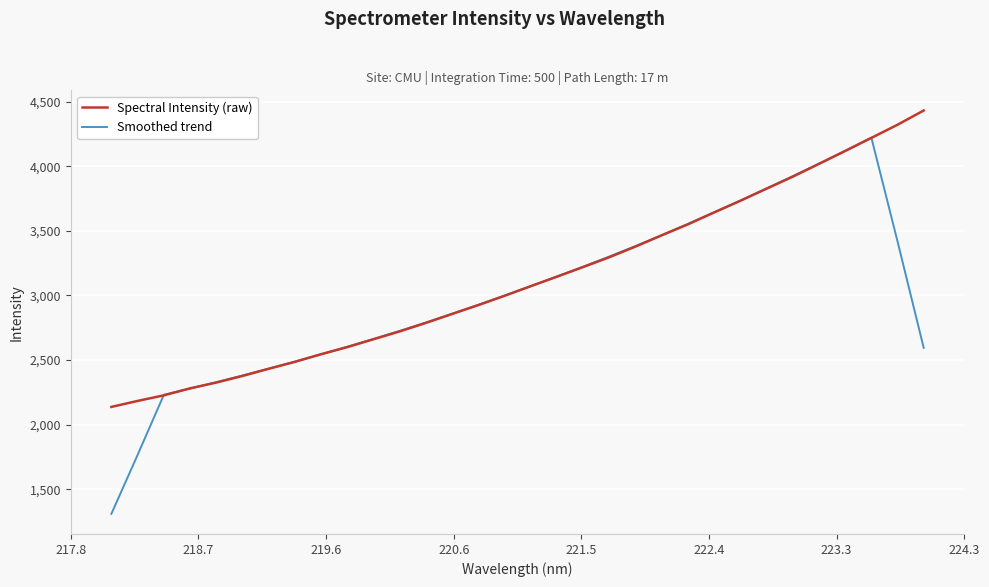

What is the highest value of the Smoothed trend series?

4222.4